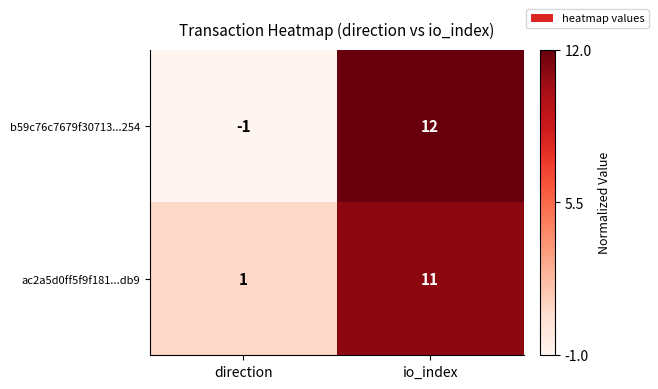

Which label corresponds to the largest value in the chart?

io_index